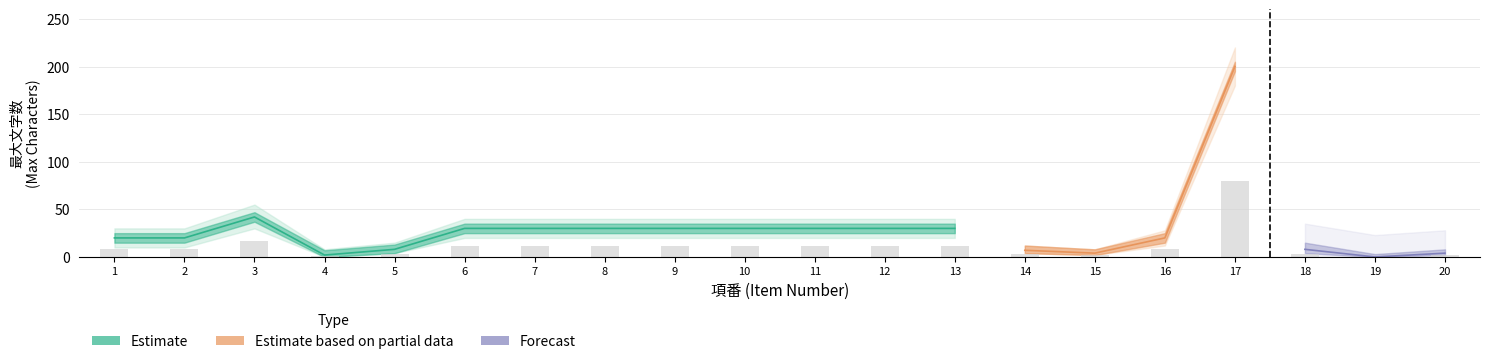

What is the difference between the maximum and minimum values in the item_number series?

19